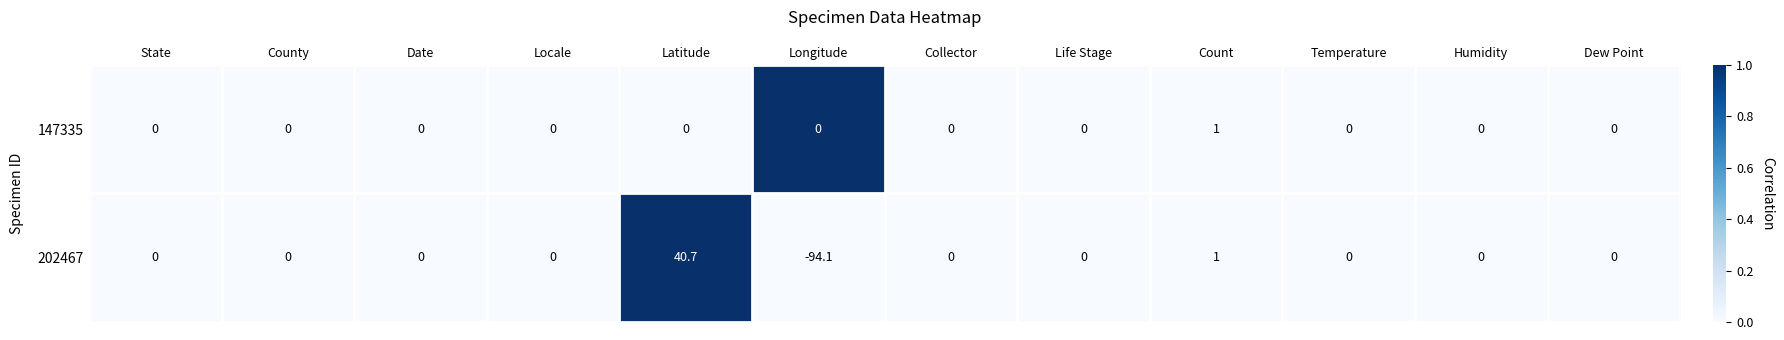

At which label does 147335 reach its peak?

Count